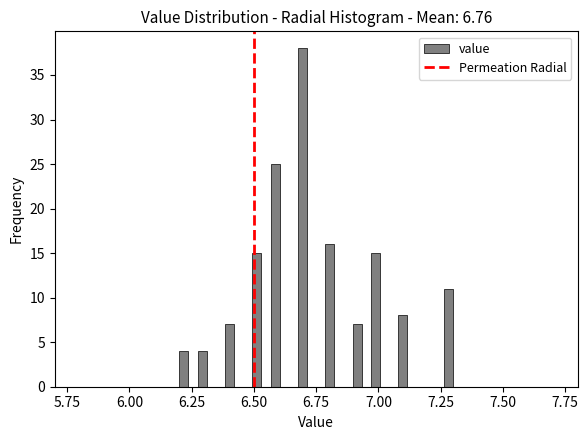

Read against the x-axis, roughly where is the centre of the tallest bar?

6.70